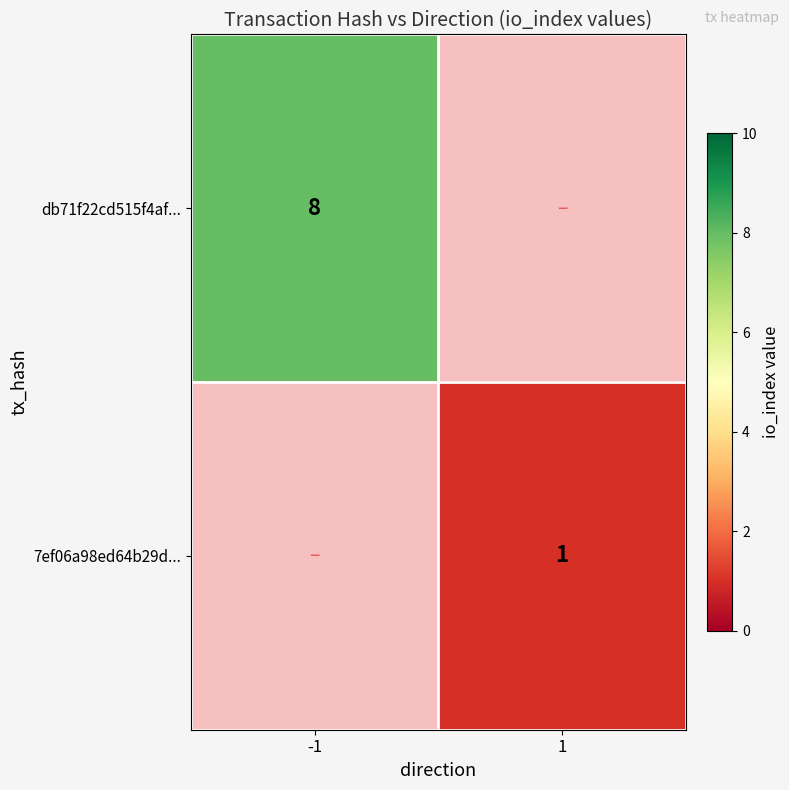

The 7ef06a98ed64b29d... series shows 0 at 1. True or false?

False